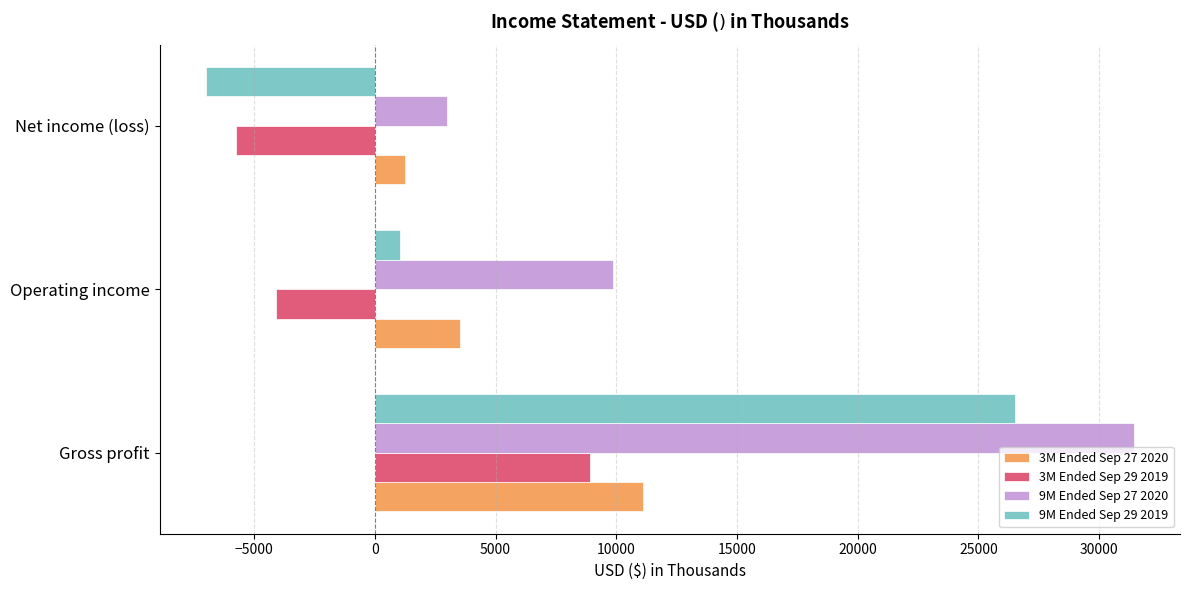

What is the sum of all 3M Ended Sep 29 2019 values?

-925